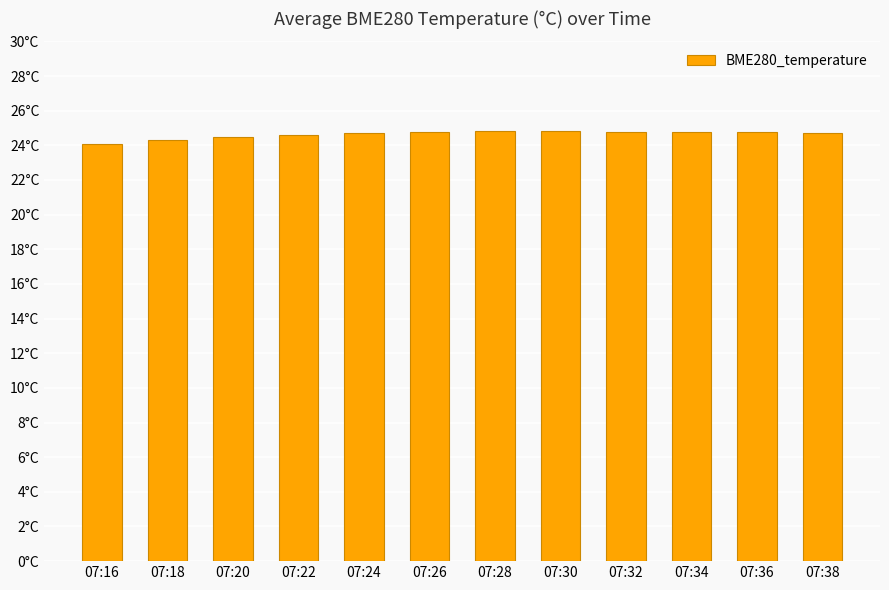

The chart shows a value of 39.6 at 07:32. True or false?

False